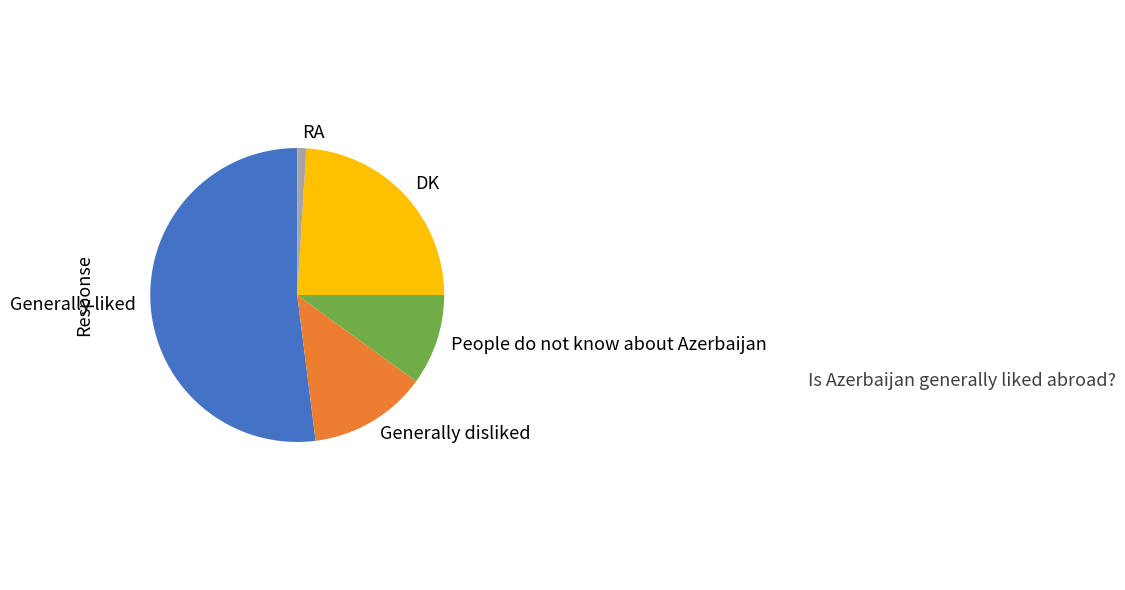

How many segments does this pie chart have?

5